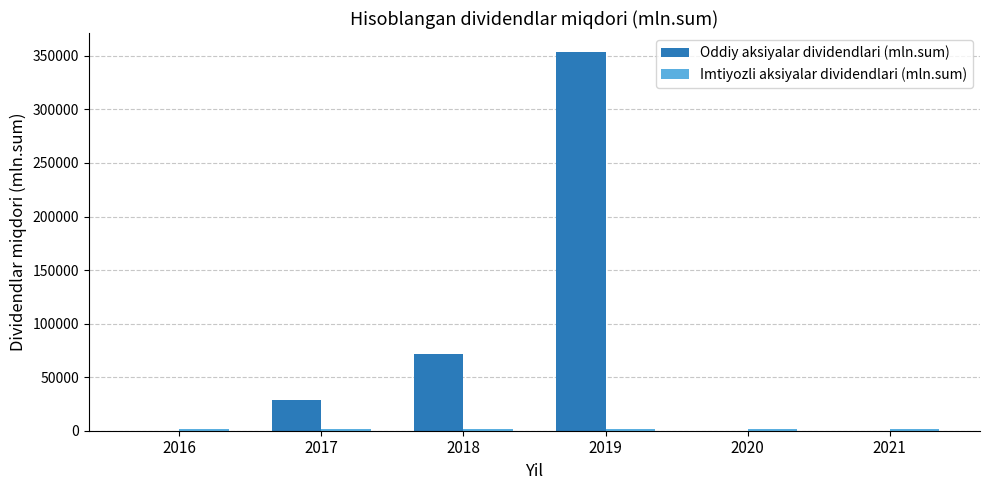

Which series changed the most between 2017 and 2018?

Oddiy aksiyalar dividendlari (mln.sum)